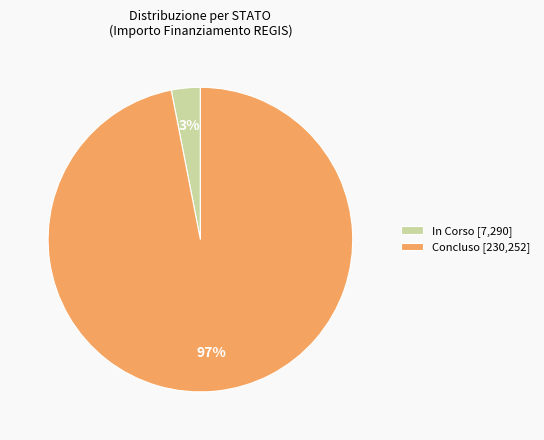

Which has a higher value, Concluso [230,252] or In Corso [7,290]?

Concluso [230,252]